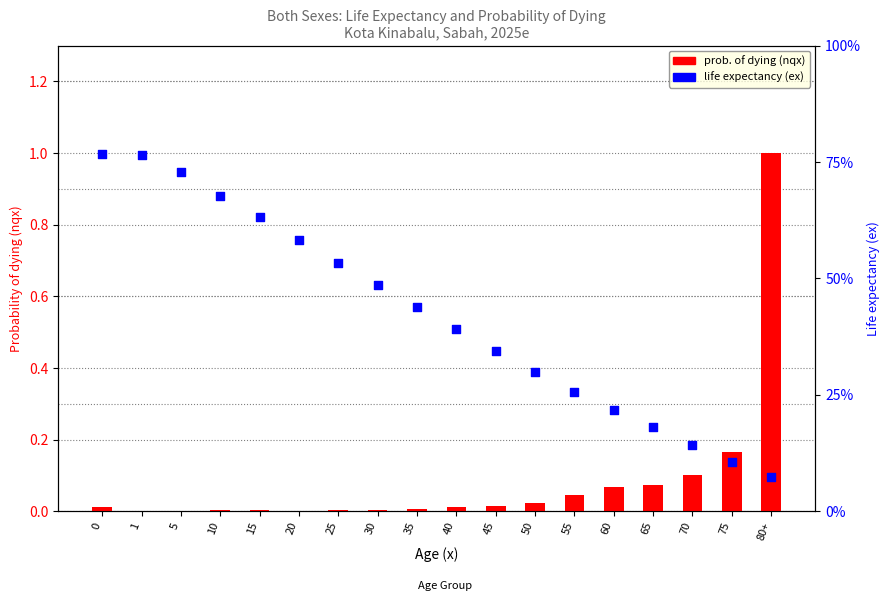

Which series has the largest total across all categories?

life expectancy (ex)